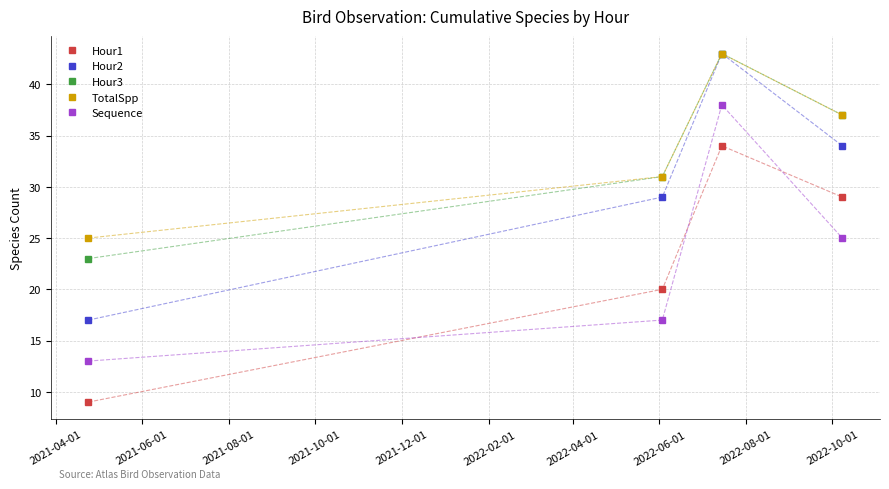

What is the value of the Hour1 point at the 4th from the left?

29